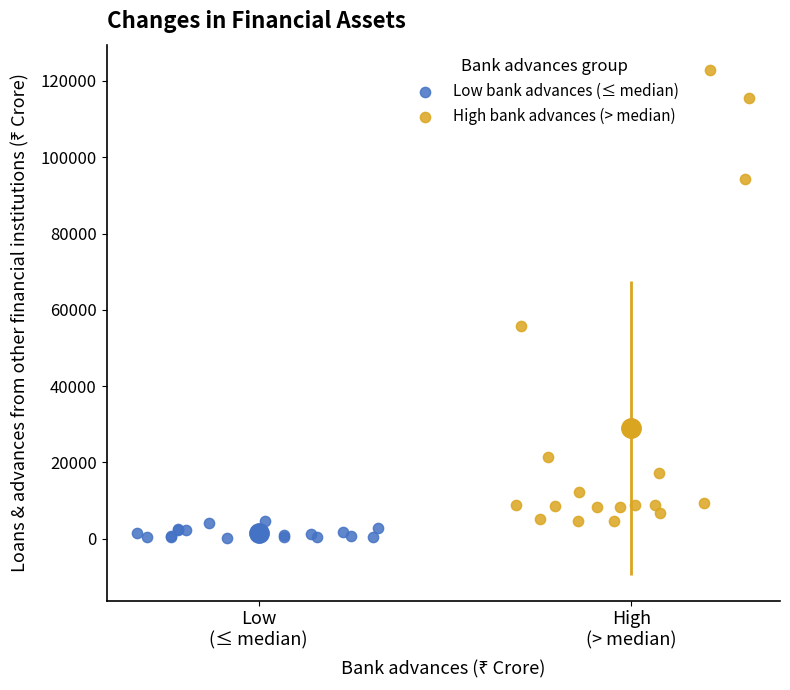

Which series reaches the maximum Y coordinate?

High bank advances (> median)